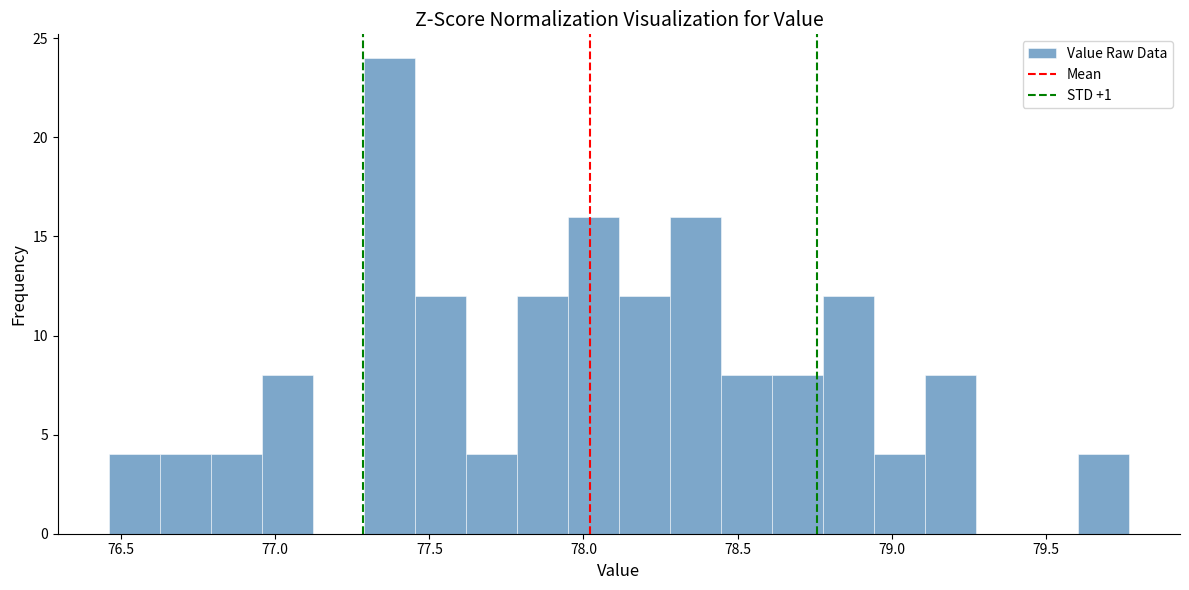

Read against the x-axis, roughly where is the centre of the tallest bar?

77.35